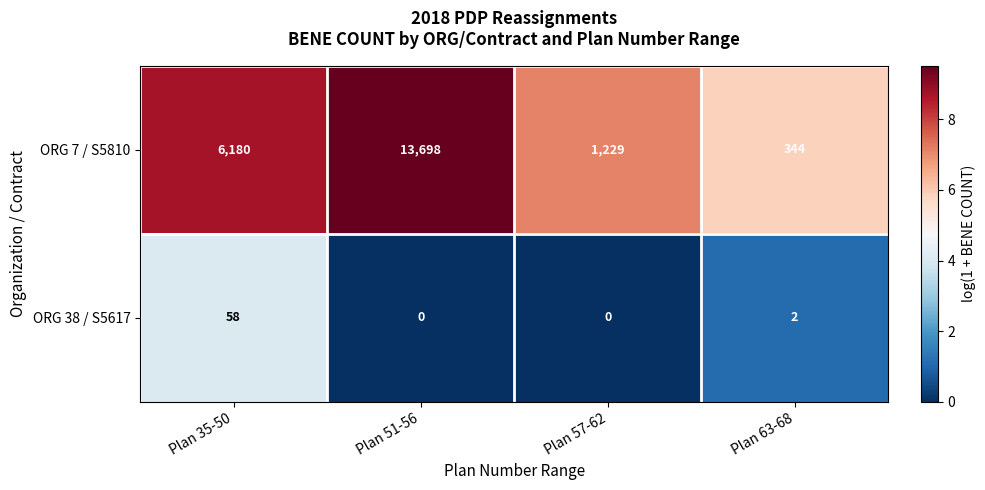

Which series has the widest spread of values?

ORG 7 / S5810